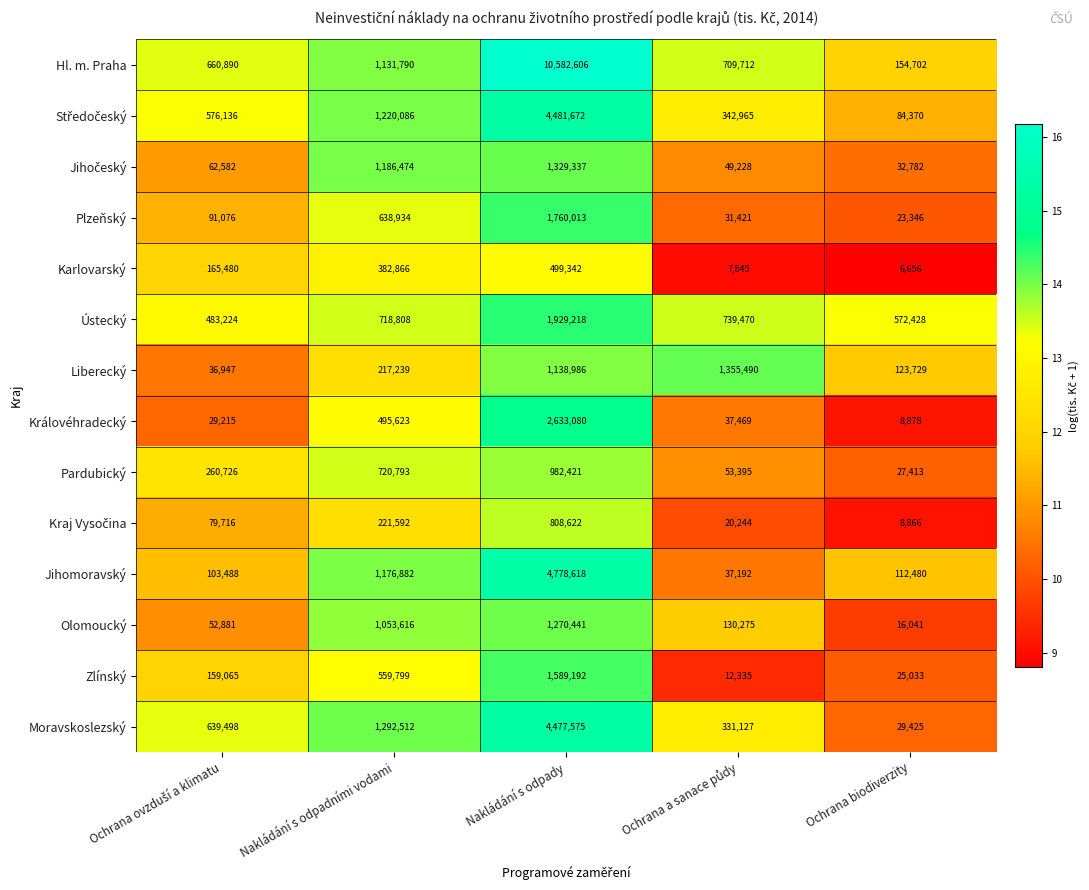

What is the smallest value displayed?

6656